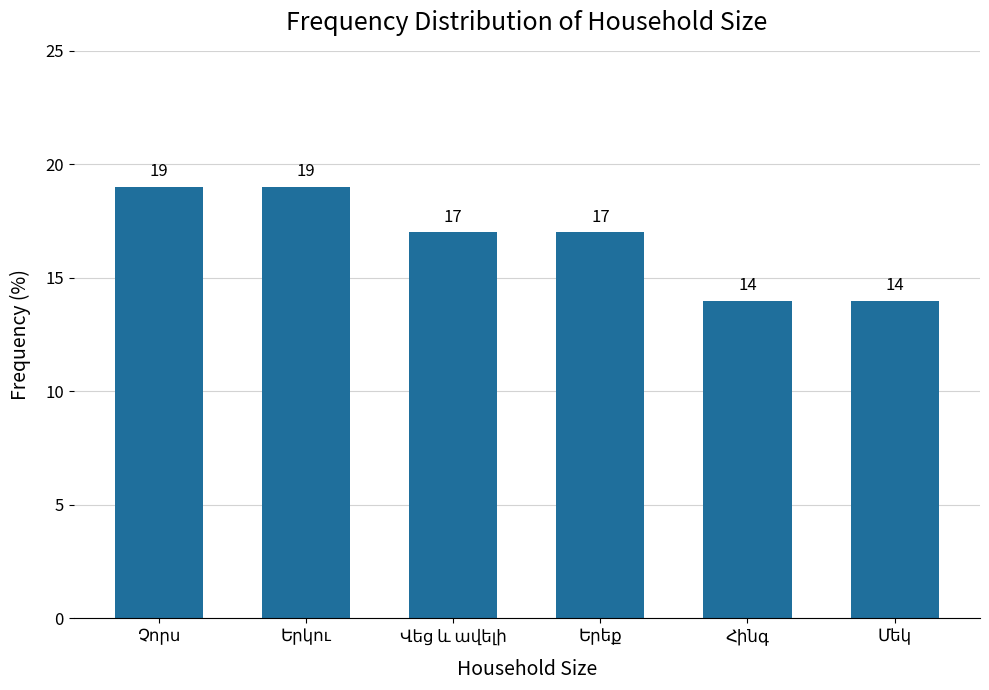

Reading left to right, list all the values displayed in this chart.

19	19	17	17	14	14